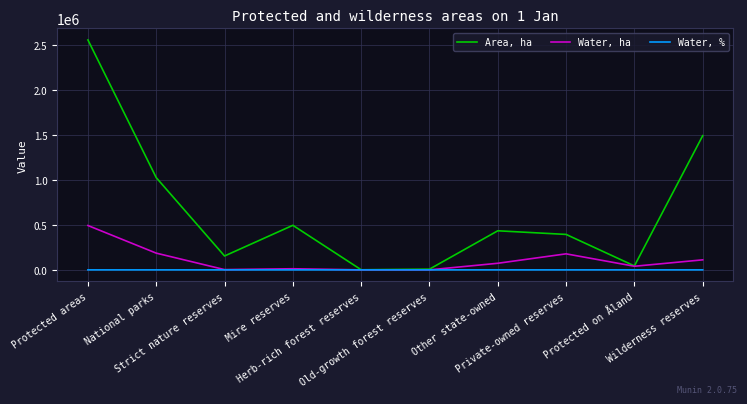

Count the number of categories in the chart.

10